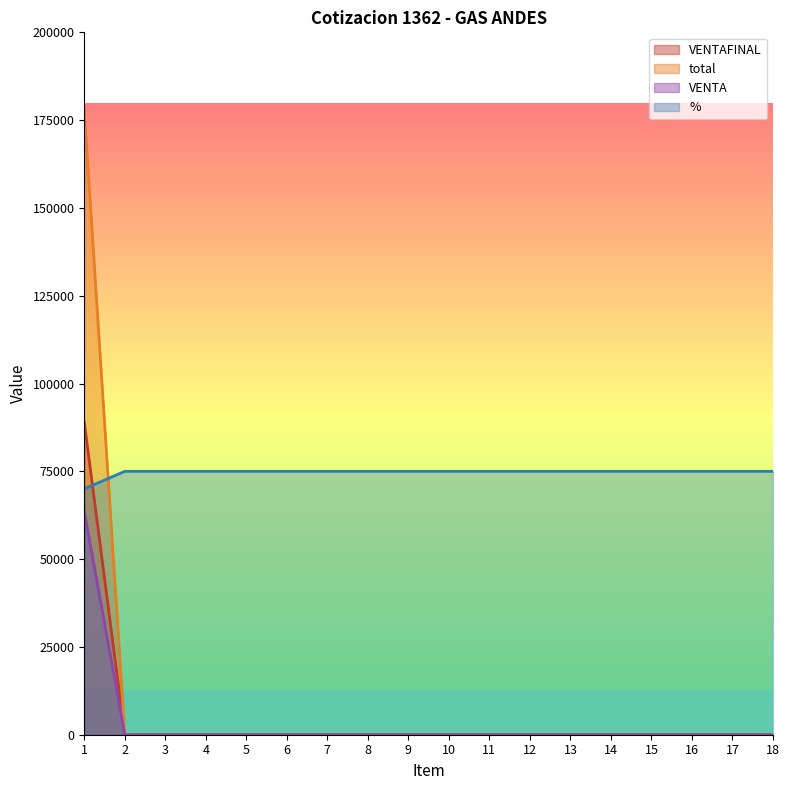

What are all the series names shown in the legend?

VENTAFINAL, total, VENTA, %